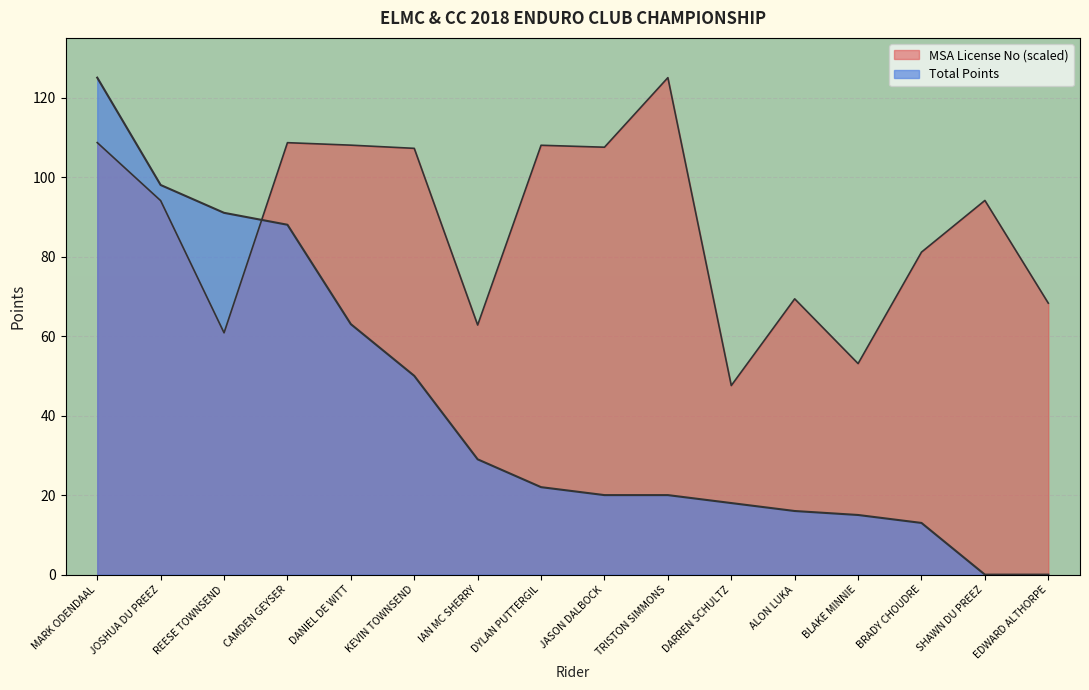

True or false: Total Points has a value of 98.0 at JOSHUA DU PREEZ.

True